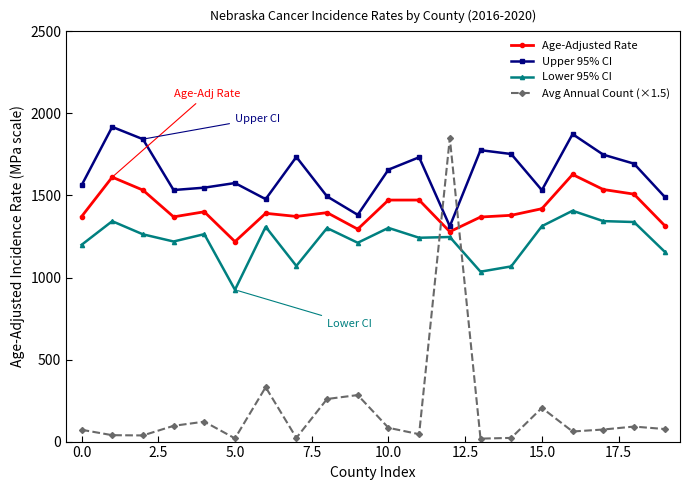

How many interior local valleys does the Upper 95% CI series have?

5